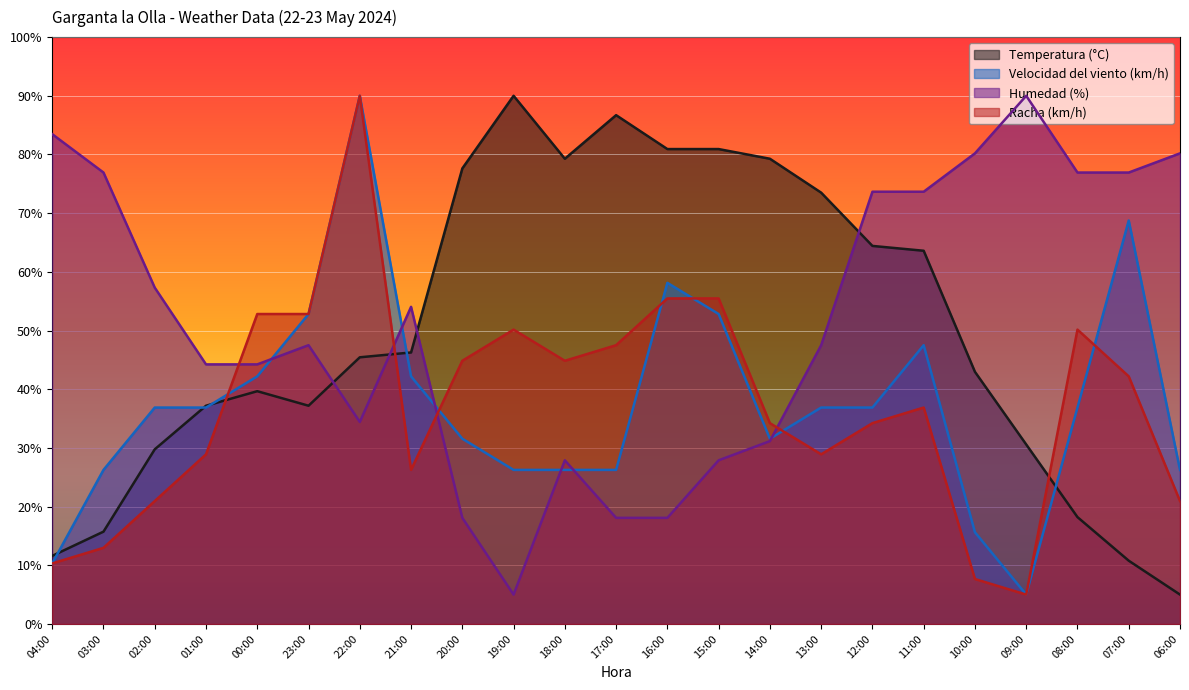

What is the value of the Racha (km/h) point at the 10th from the left?

50.2